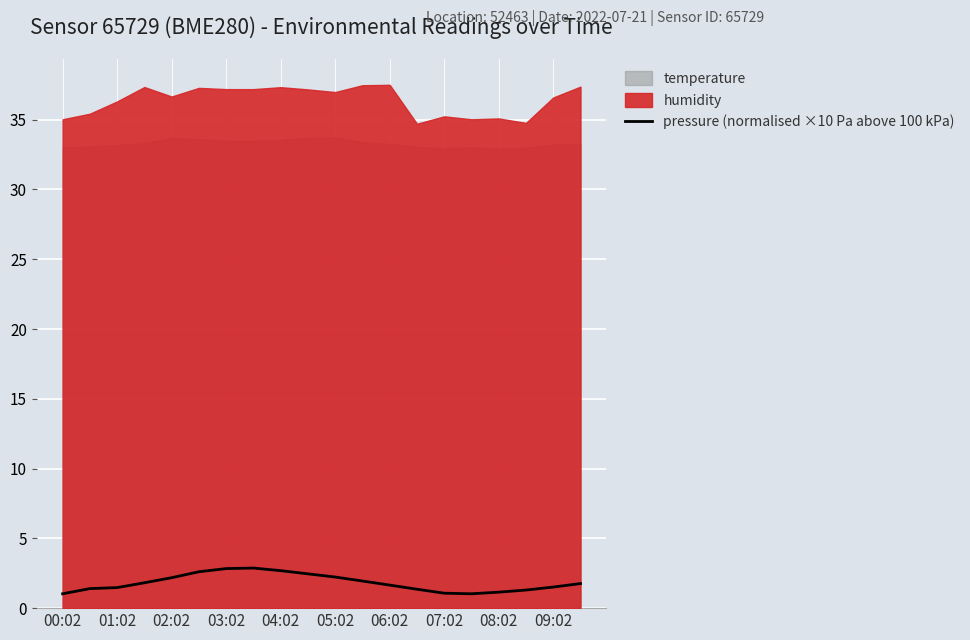

How many interior local peaks (higher than both neighbors) does the data have?

1